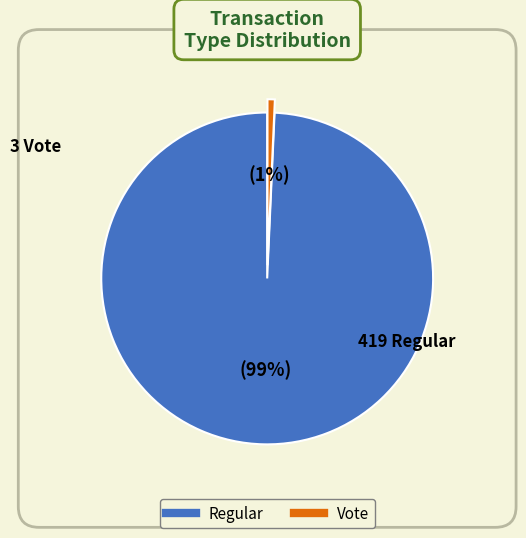

Count the number of slices in the pie.

2